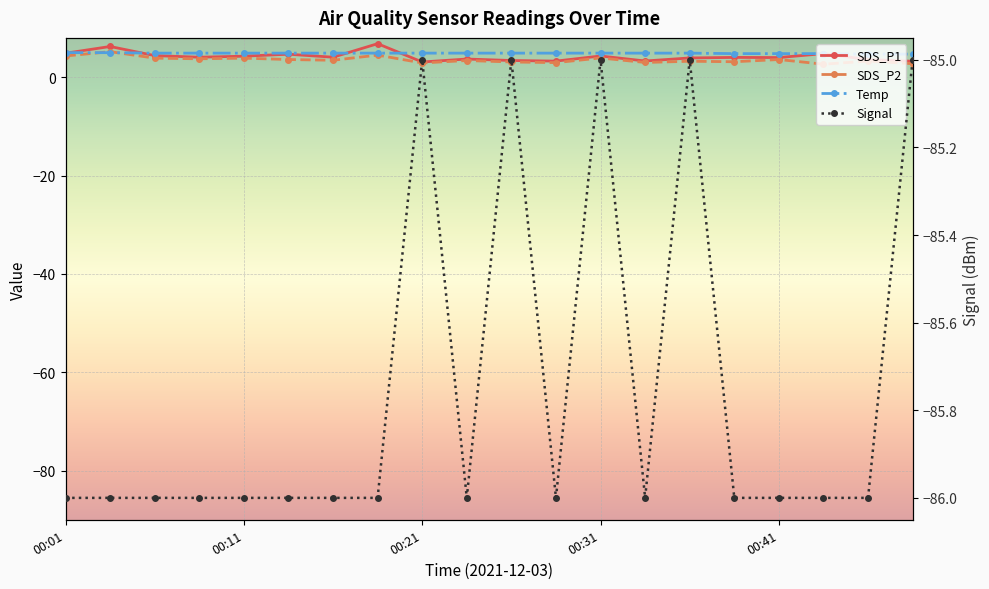

Which series has the largest total across all categories?

Temp